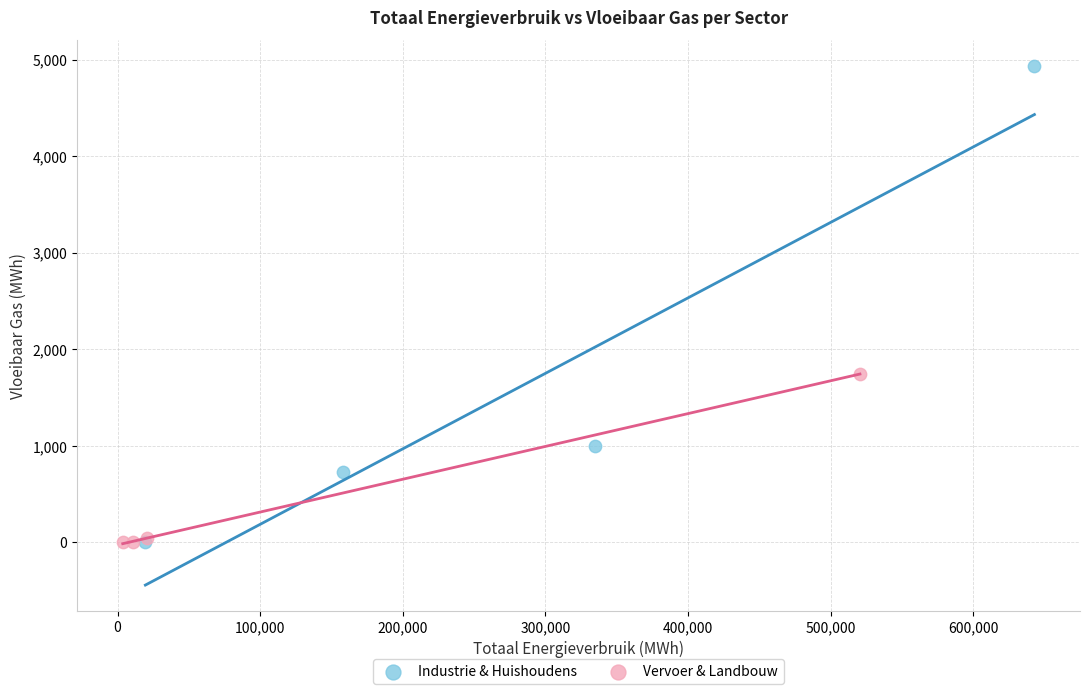

Which series reaches the maximum Y coordinate?

Industrie & Huishoudens